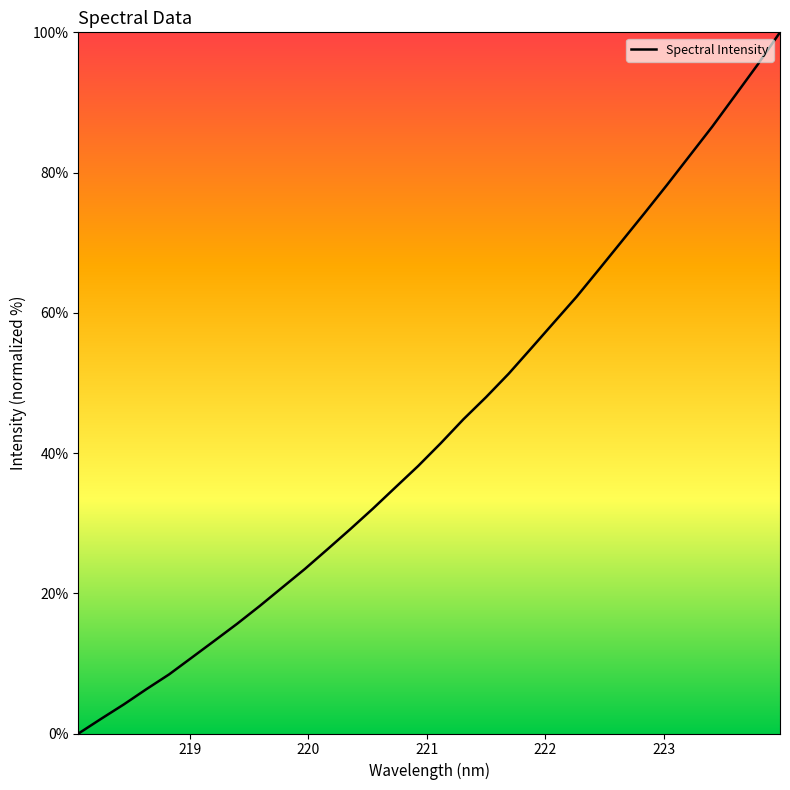

What is the maximum value shown in the chart?

100.0